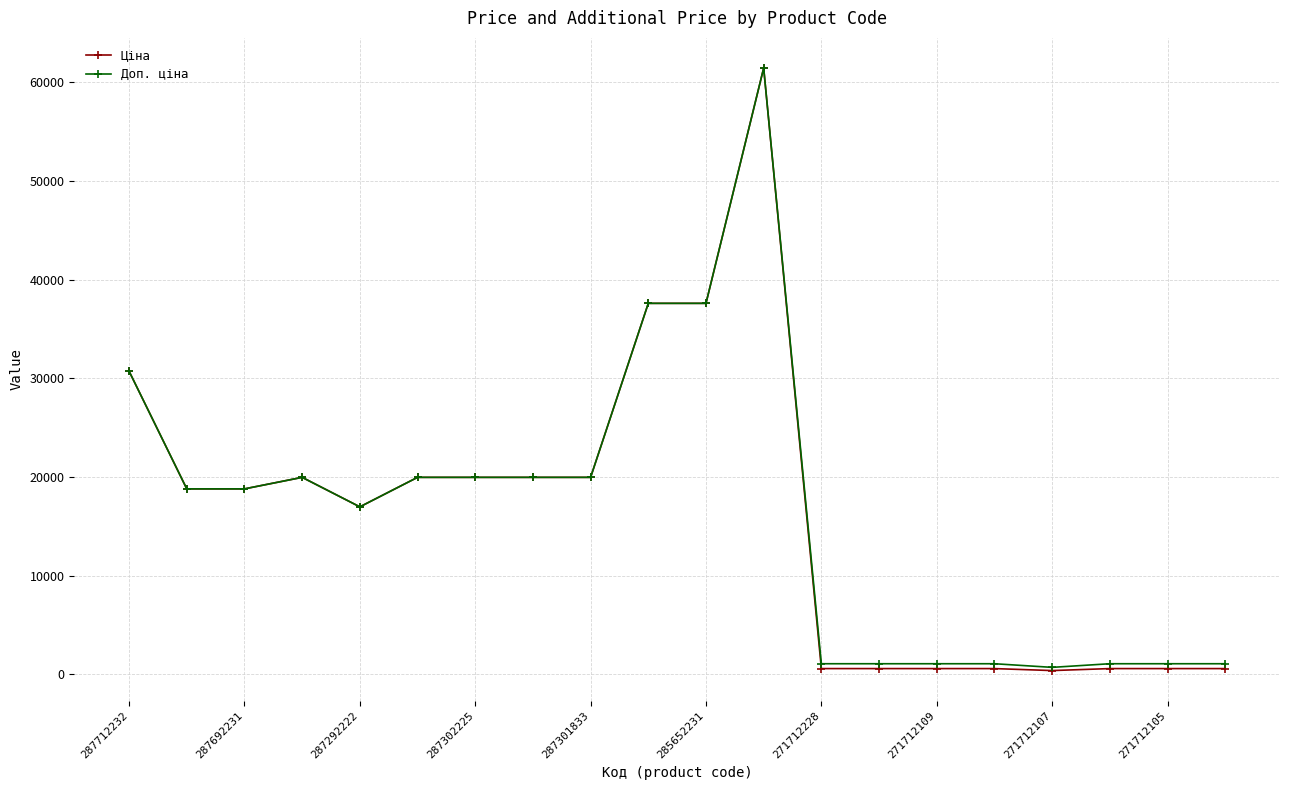

At how many categories does at least one series exceed 31958?

3